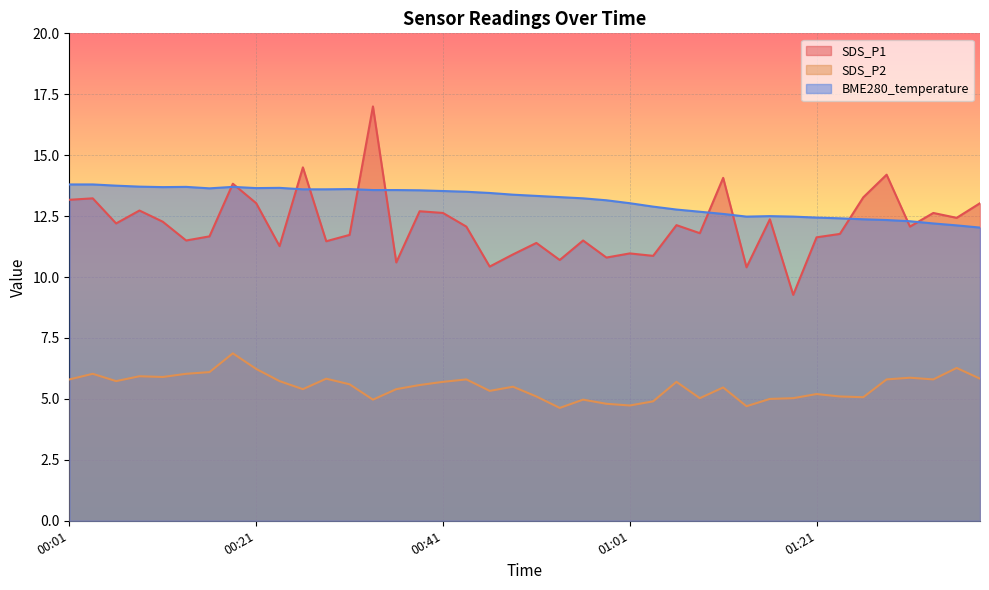

How many data points in SDS_P2 are less than 5?

7